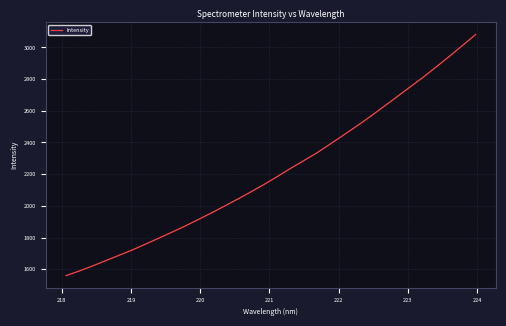

How many series are shown in this chart?

1